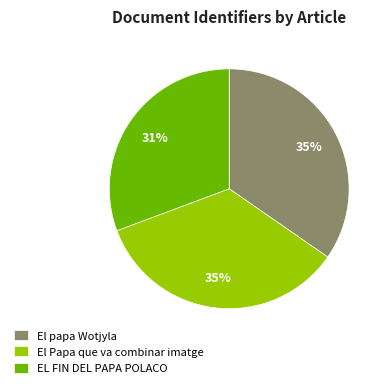

Is the sum of El papa Wotjyla and EL FIN DEL PAPA POLACO greater than half?

Yes